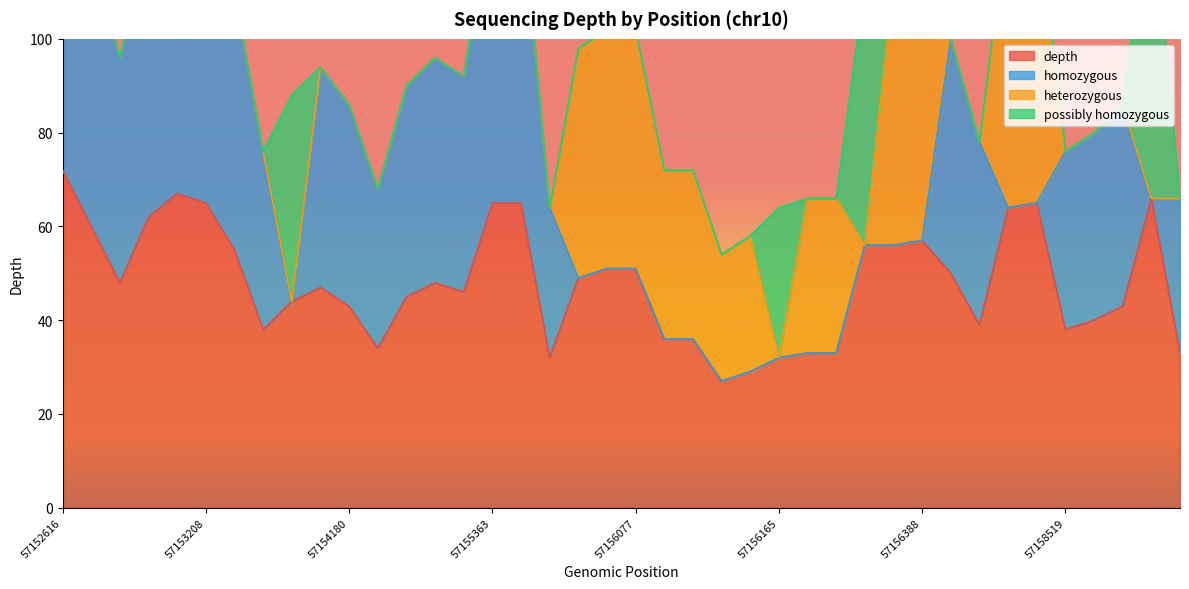

What is the label of the 29th point from the right?

57154334